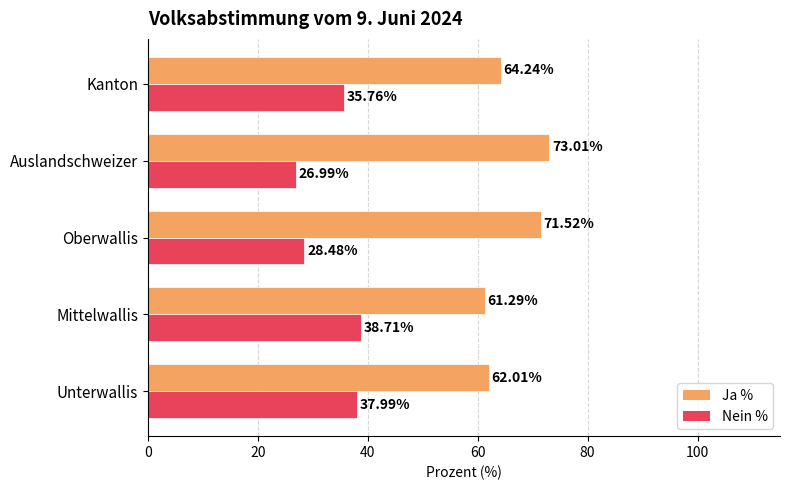

Is the value of Ja % at Mittelwallis greater than the value of Nein % at Auslandschweizer?

Yes